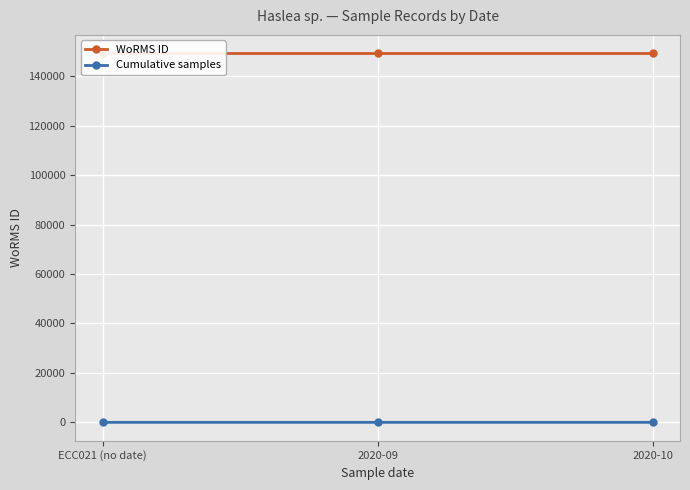

List the series in order of their overall mean, lowest first.

Cumulative samples, WoRMS ID